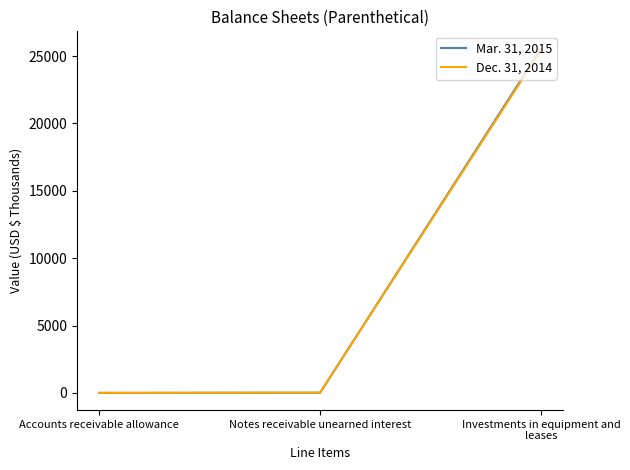

True or false: Mar. 31, 2015 has a value of 25561 at Investments in equipment and leases.

True